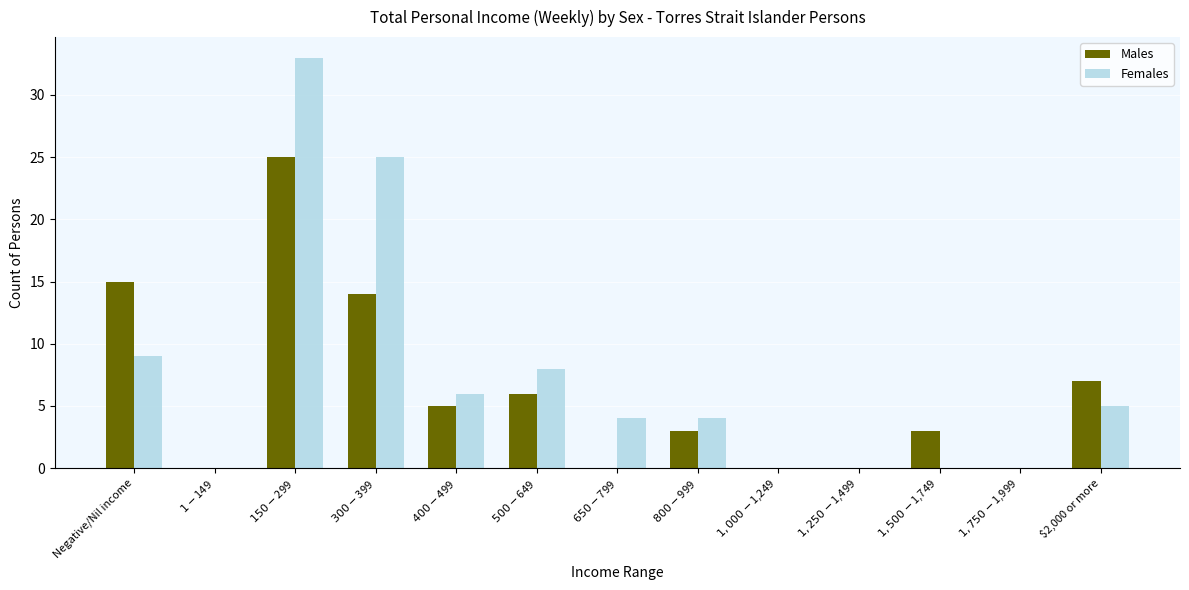

What is the greatest value displayed?

33